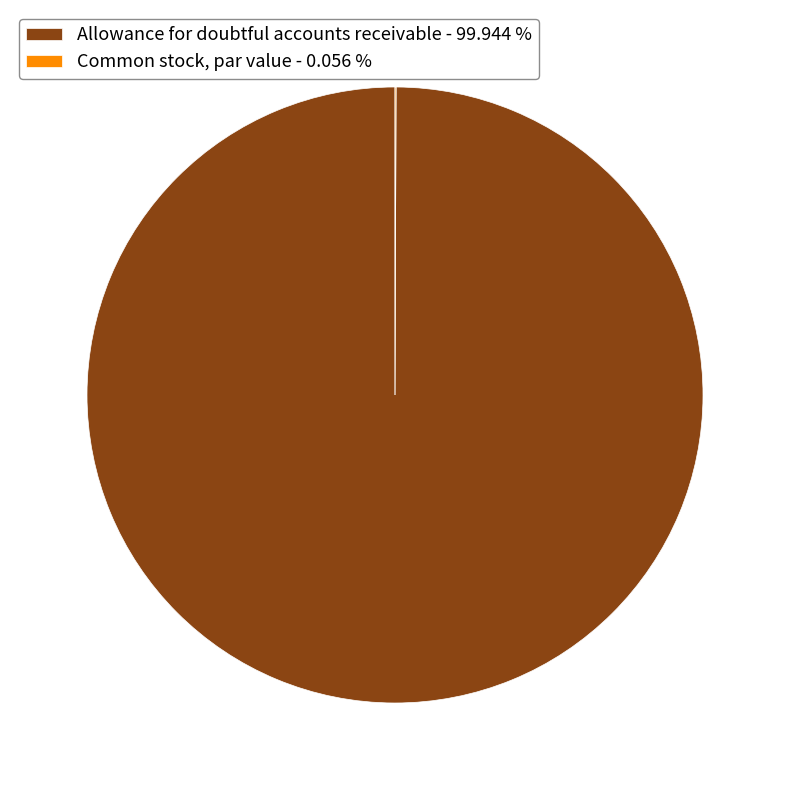

Does any single category account for the majority?

Yes